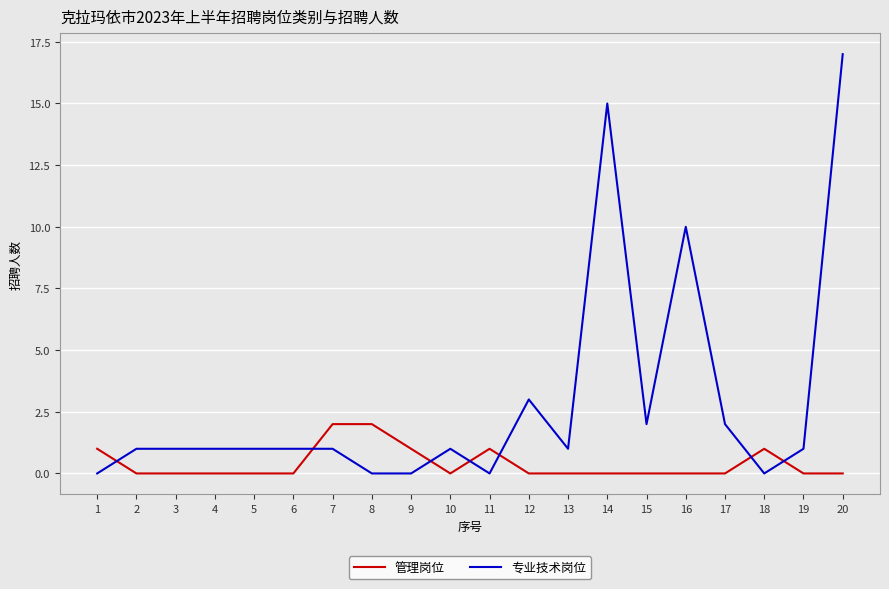

Is it true that 管理岗位 equals 1 at 6?

False